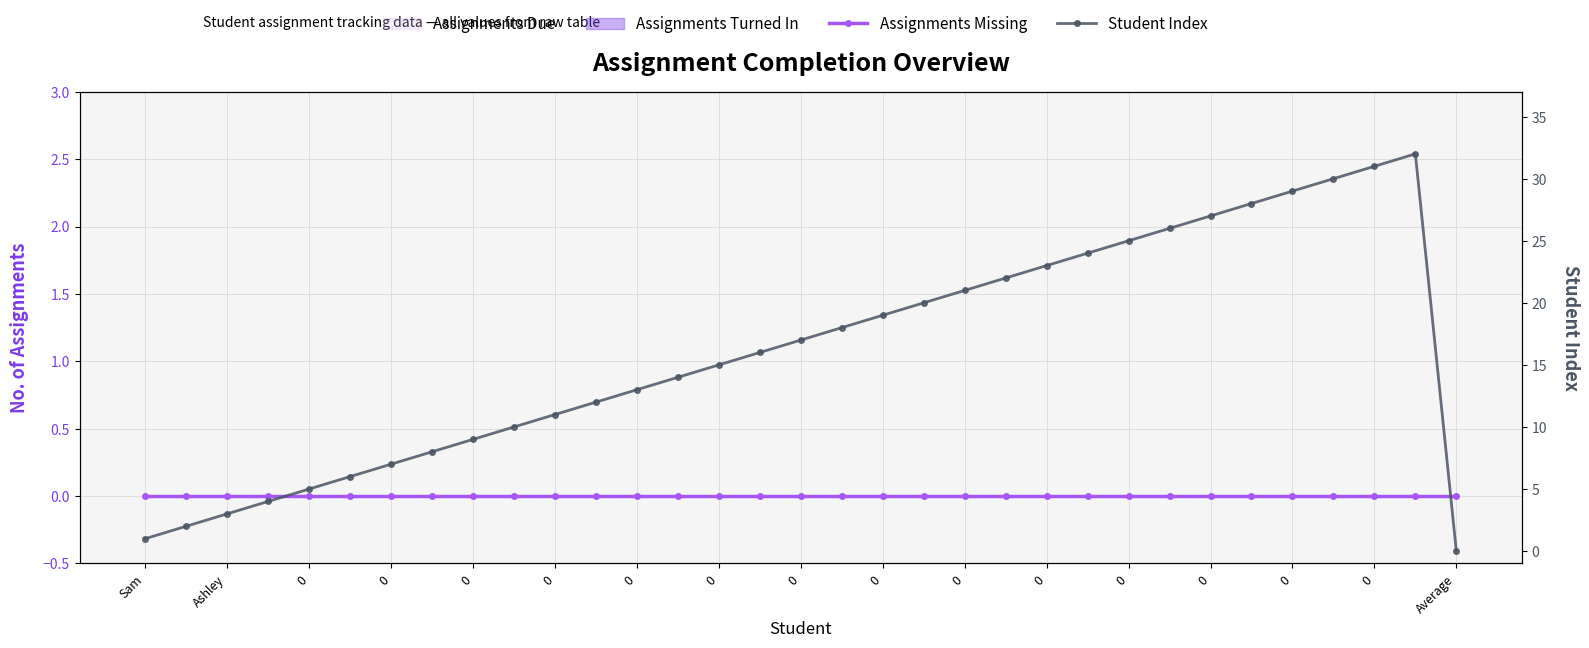

Where is the first local maximum for Student Index?

31